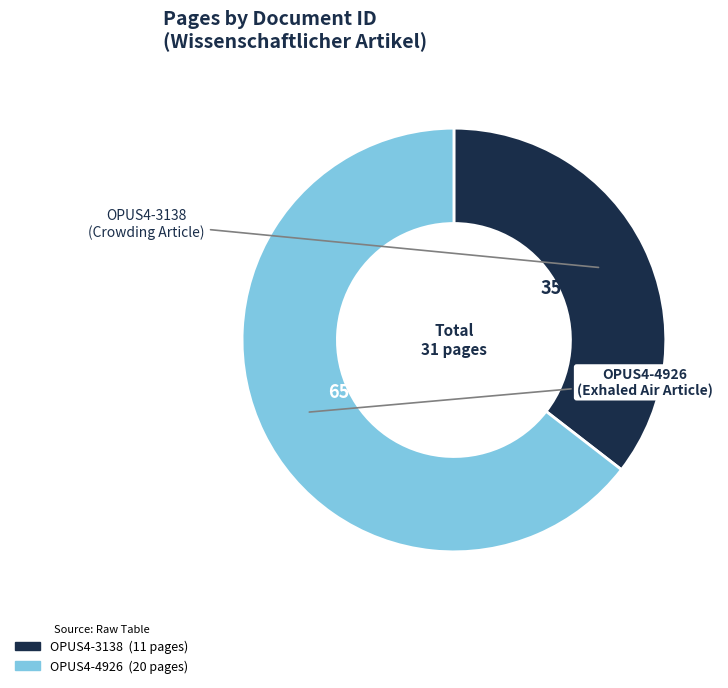

What is the smallest slice in the pie chart?

OPUS4-3138